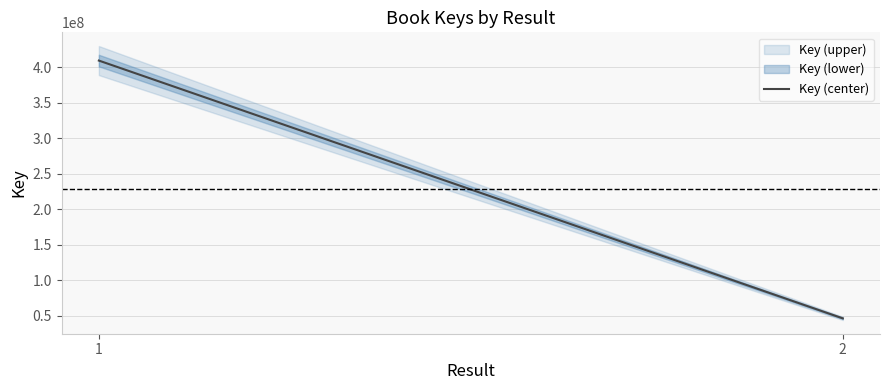

Reading left to right, what are all the values shown in this chart?

1=409737885	2=46626837